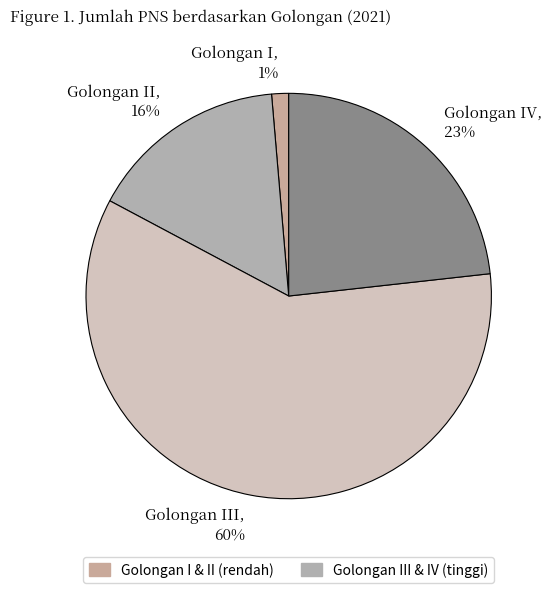

To the nearest percent, what is the combined percentage of Golongan II, 16% and Golongan I, 1%?

17%